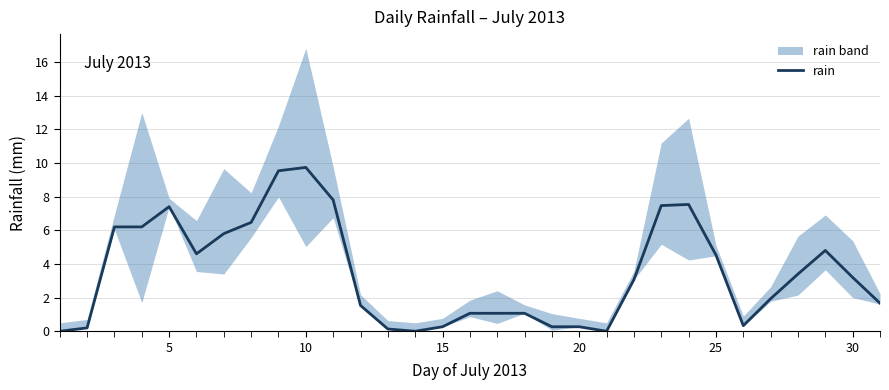

True or false: rain has a value of 6.5 at 10.

False